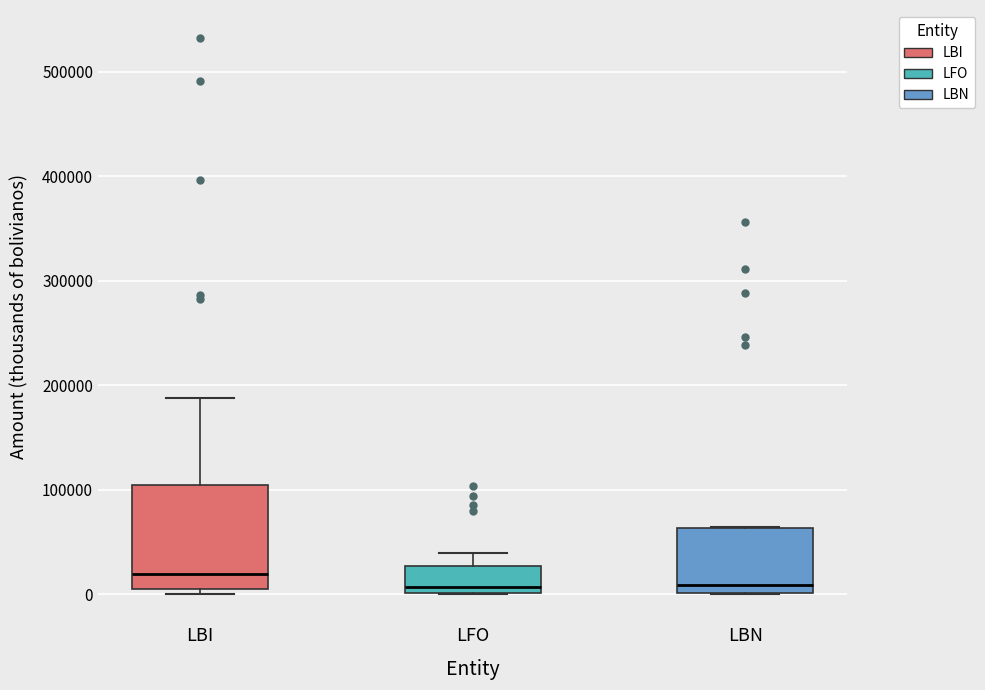

Where is the lower edge of the box for LBN on the y-axis? The values are not printed on the chart, so give them approximately, as read against the axis.

0